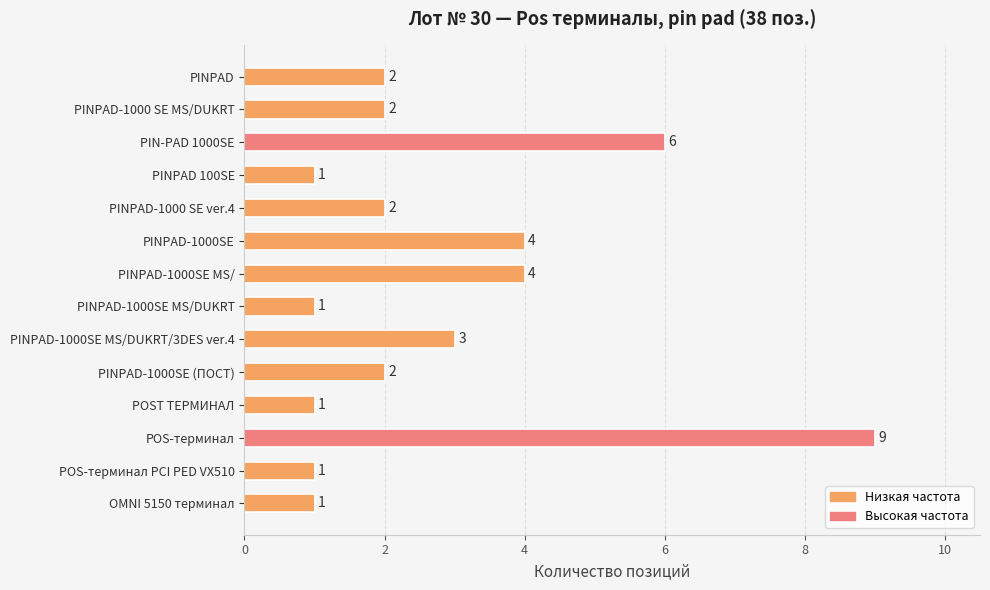

The value at POST ТЕРМИНАЛ is 1. True or false?

True